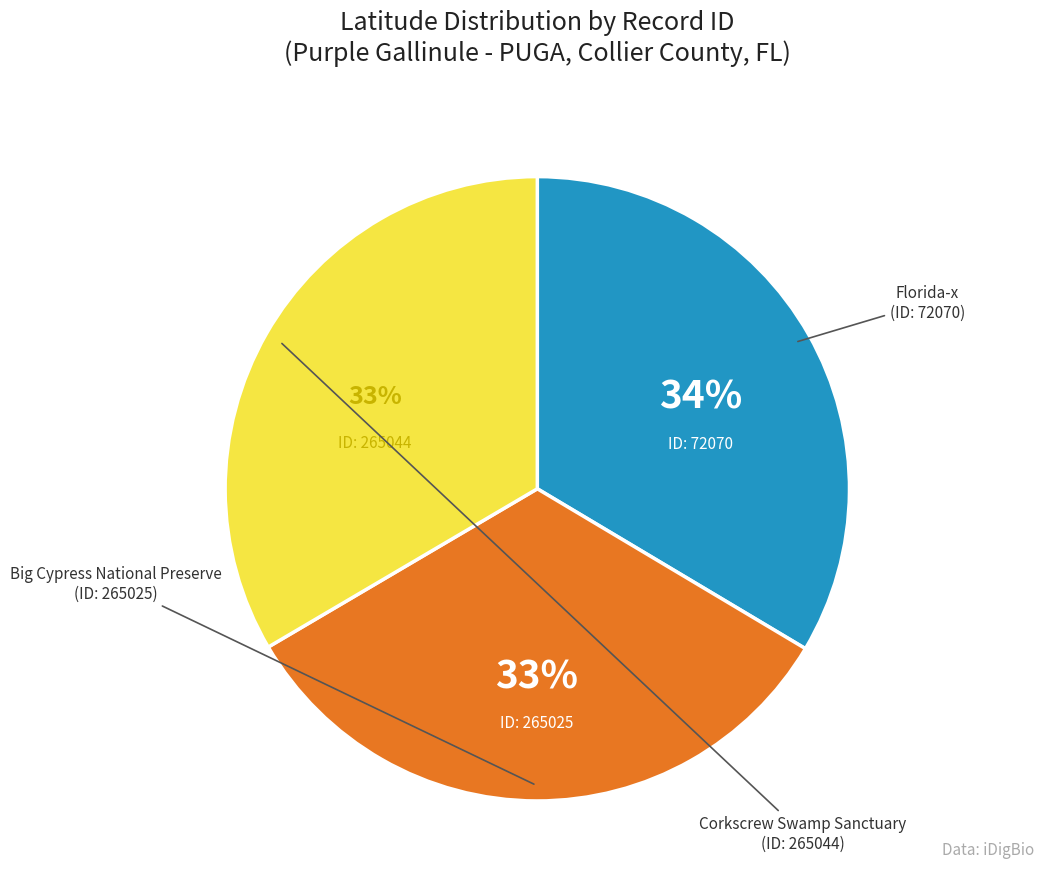

To the nearest percent, what is the average slice percentage?

33%